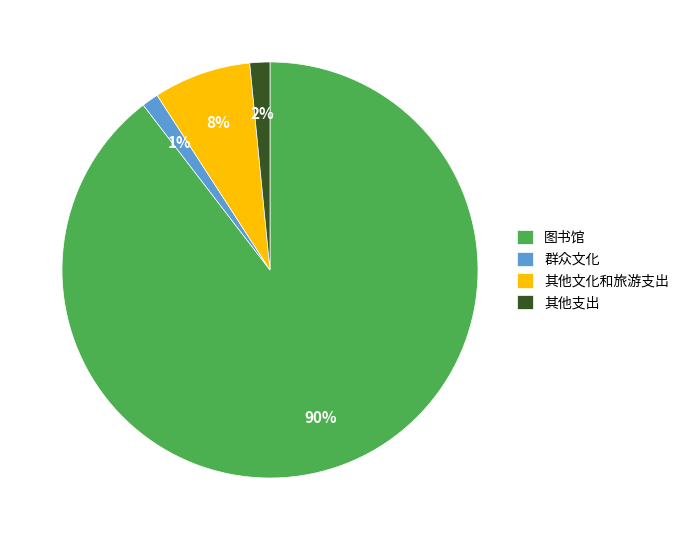

True or false: 其他支出 accounts for 2% of the total.

True